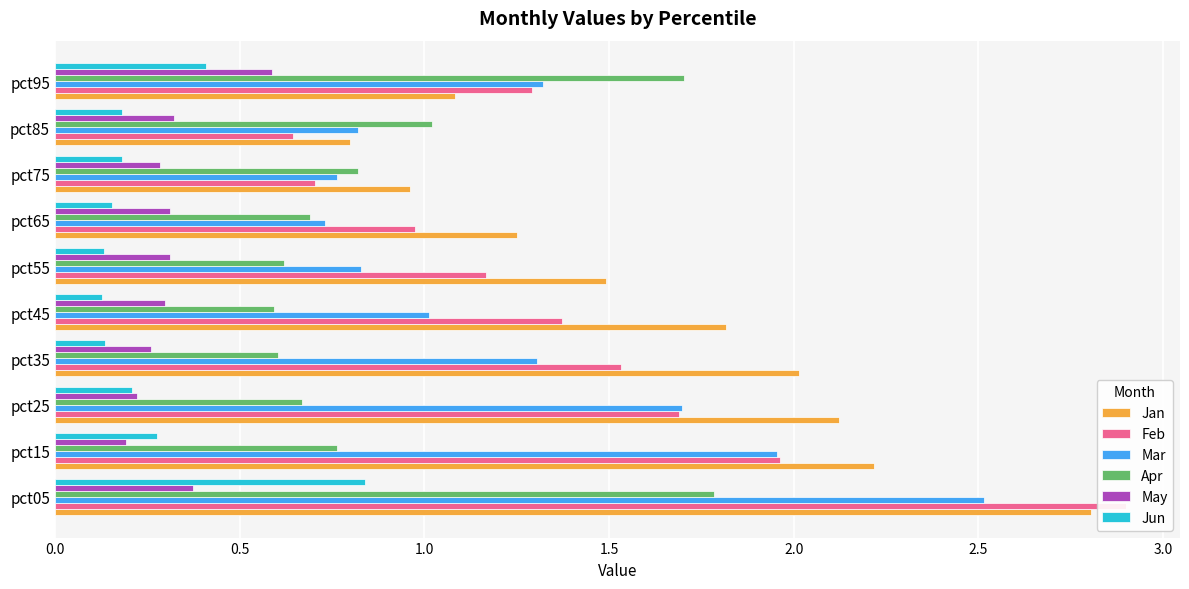

What is the difference between the second highest and minimum values in the Mar series?

1.2